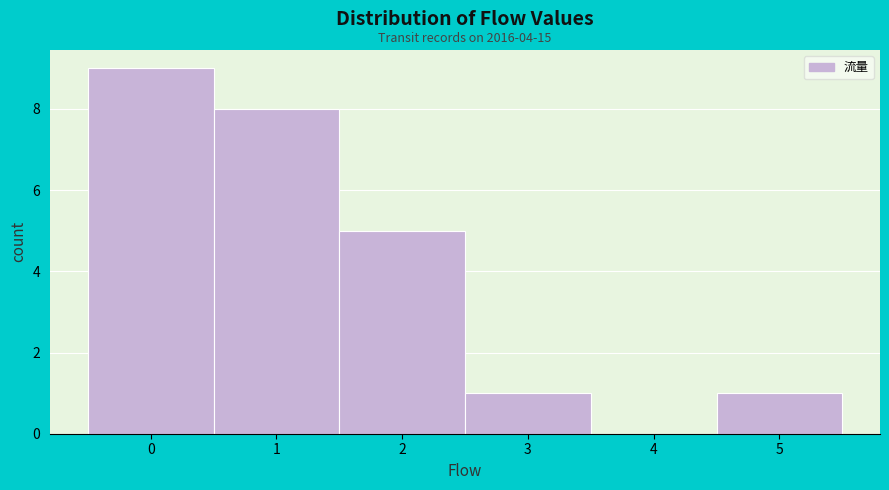

Over which range of the x-axis is the bar tallest?

-0.5 to 0.5